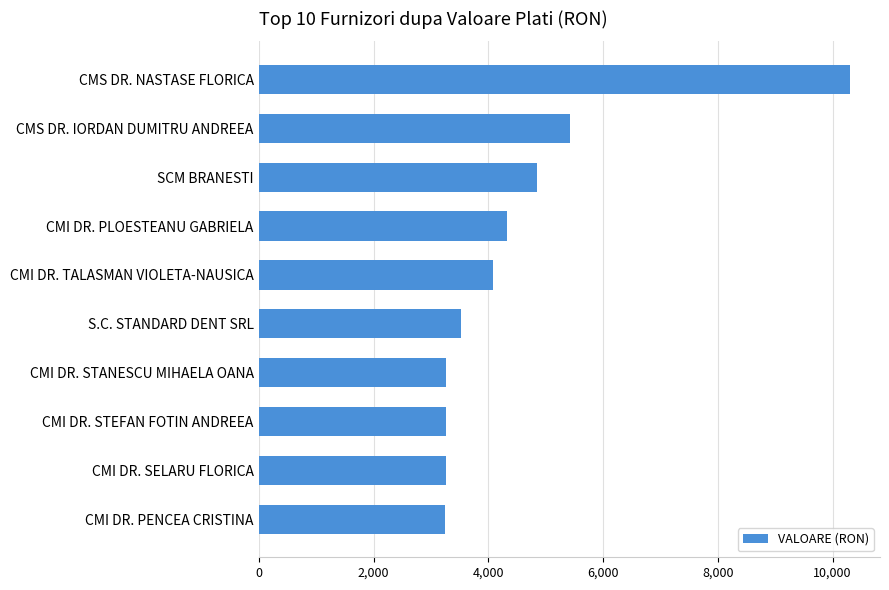

The value at S.C. STANDARD DENT SRL is 3532.0. True or false?

True